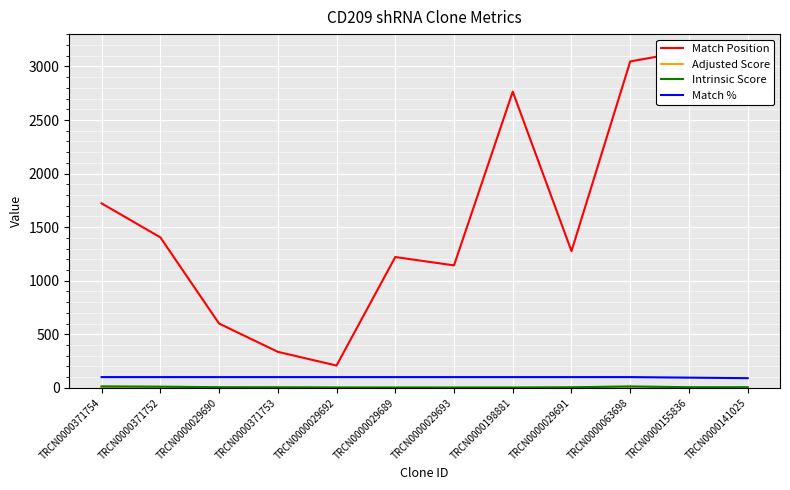

Which series has the largest total across all categories?

Match Position